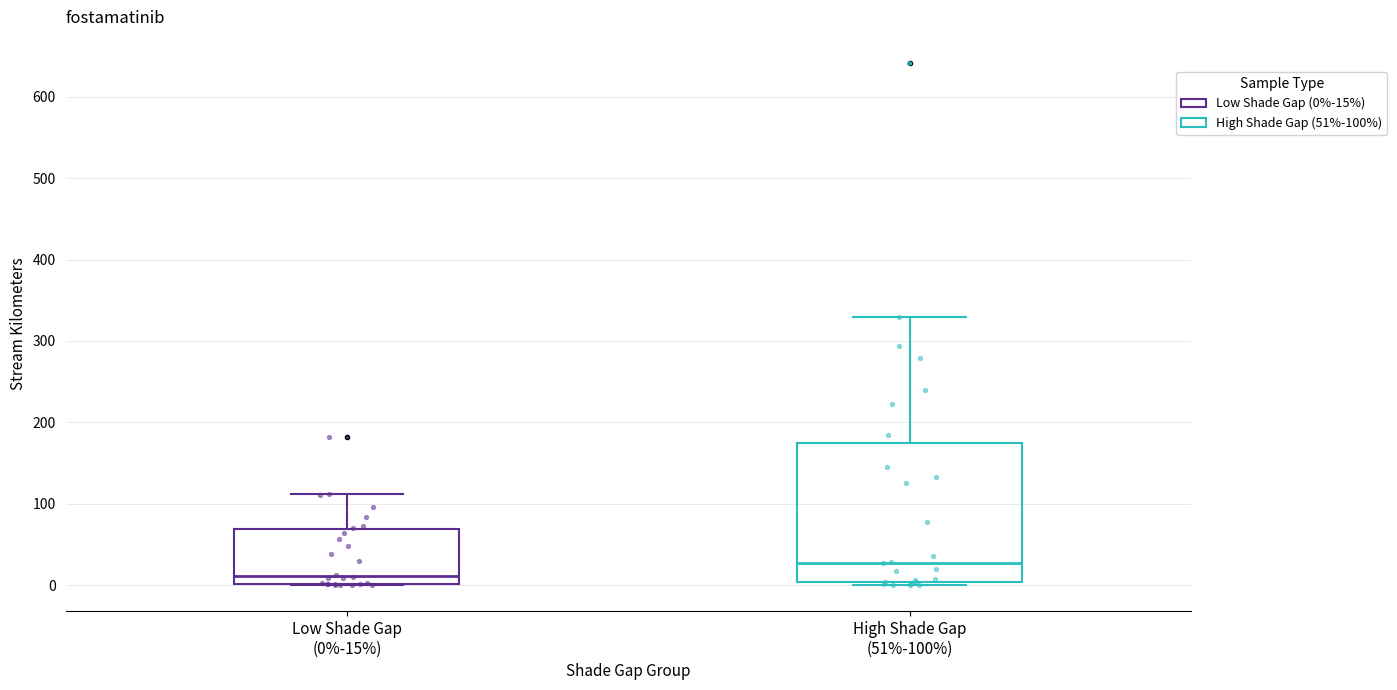

Reading left to right, transcribe this box plot: for each box, give where its median line is, the range the box spans, and where its two whiskers end, as read against the y-axis. The values are not printed on the chart, so give them approximately, as read against the axis.

Low Shade Gap (0%-15%): median 10, box 0 to 70, whiskers 0 to 110
High Shade Gap (51%-100%): median 30, box 0 to 180, whiskers 0 (just below the box's lower edge) to 330